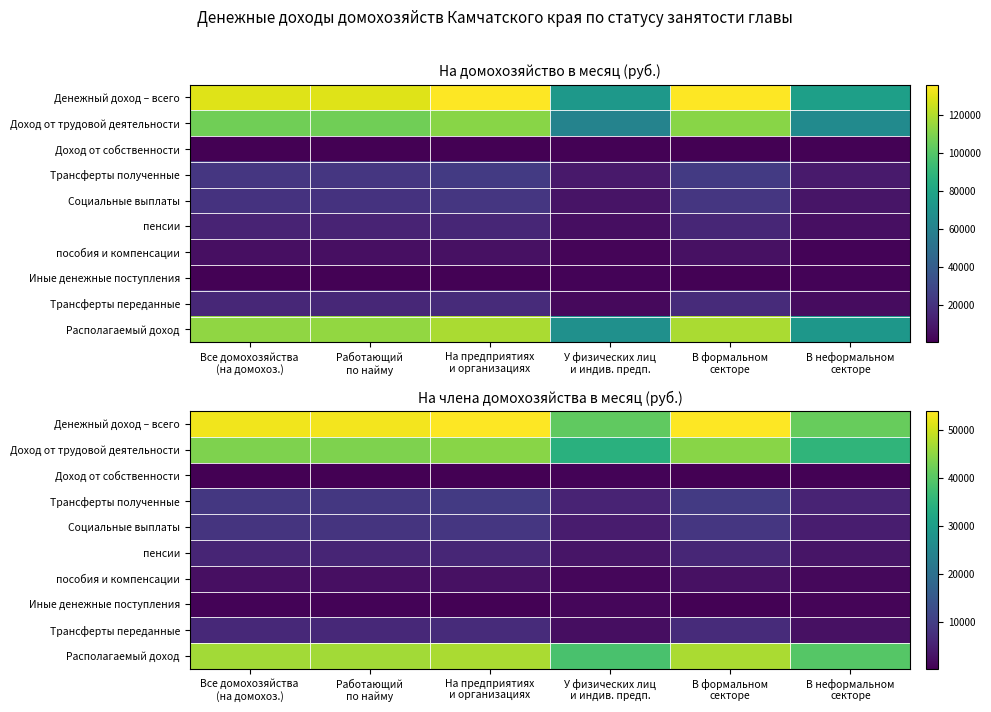

Where is Доход от собственности nearest to the value 539?

В неформальном секторе